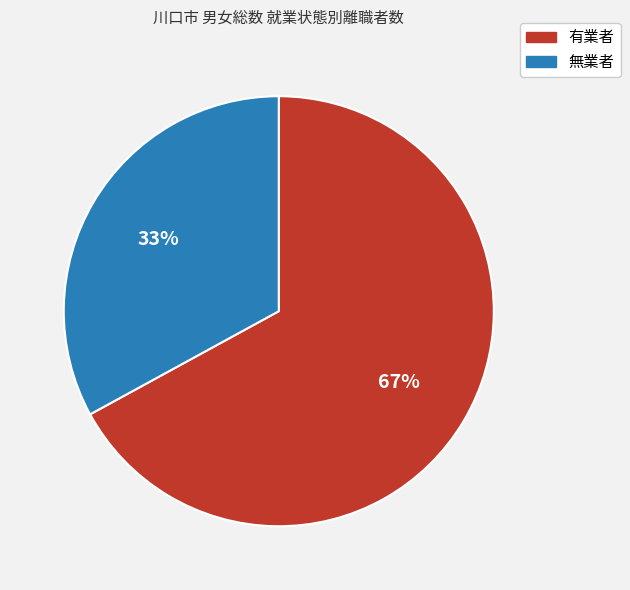

Is it true that 無業者 is 27% of the pie?

False